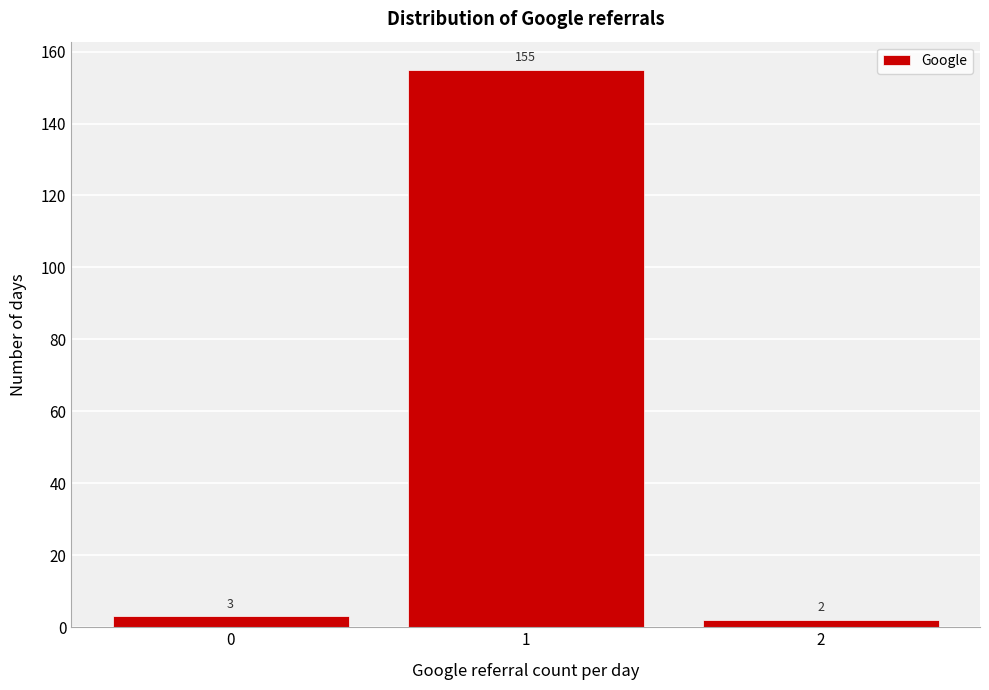

Reading left to right, transcribe this chart: for each bar, give the range it covers on the x-axis and its height.

-0.5 to 0.5: 3
0.5 to 1.5: 155
1.5 to 2.5: 2